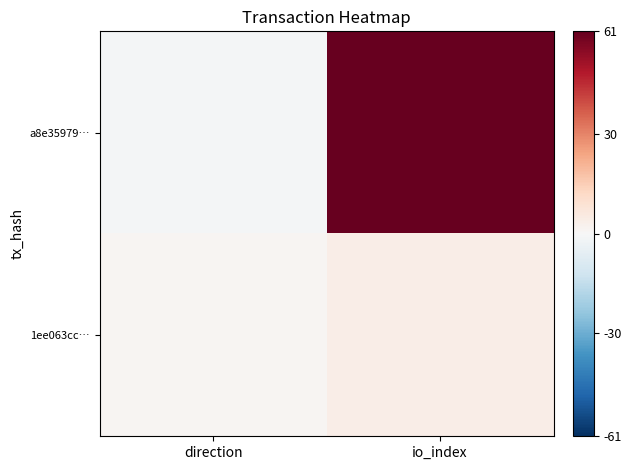

List the series in order of their overall mean, highest first.

a8e35979…, 1ee063cc…